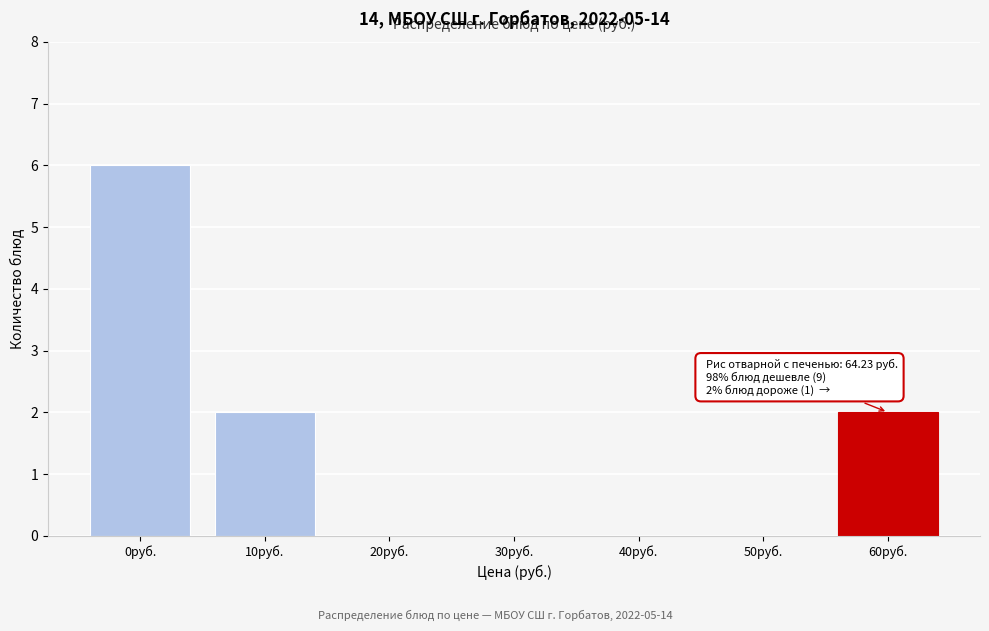

Reading left to right, transcribe all the data shown in this chart.

0руб.=6	10руб.=2	20руб.=0	30руб.=0	40руб.=0	50руб.=0	60руб.=2